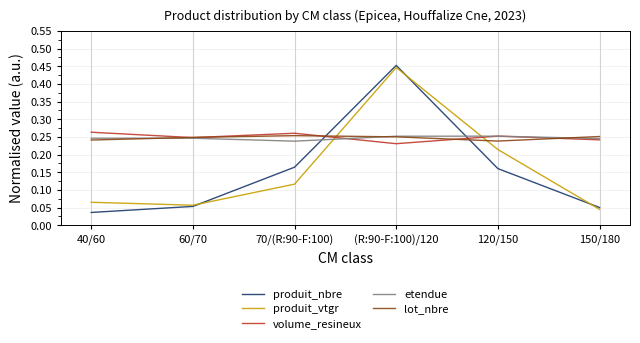

Where is the first local maximum for etendue?

120/150